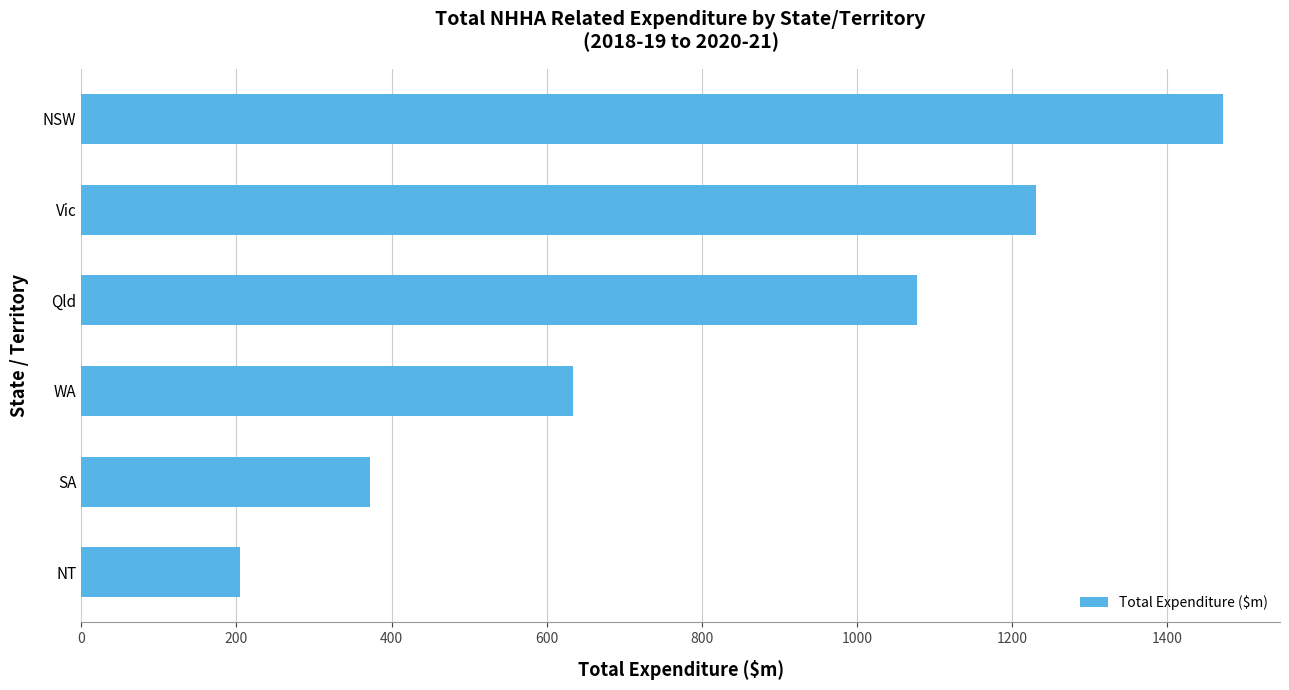

List the labels in order of value, largest first.

NSW, Vic, Qld, WA, SA, NT